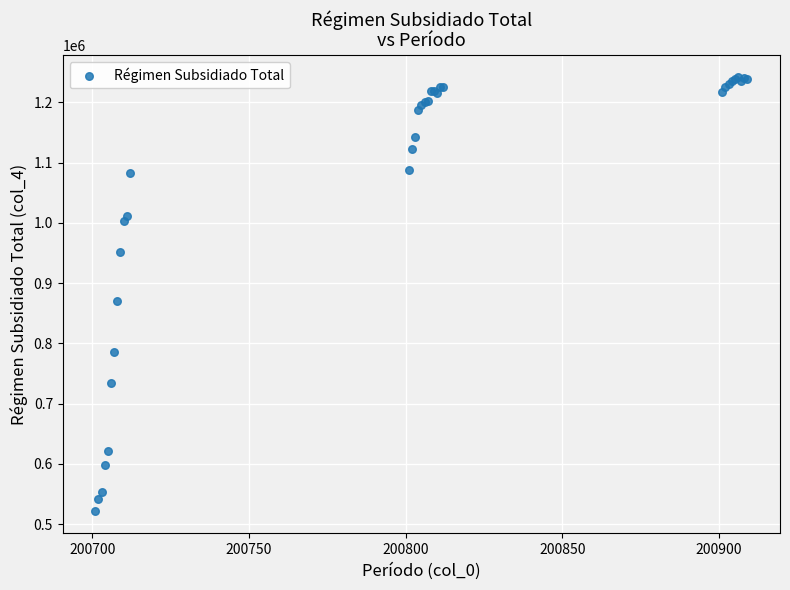

What Y value in the scatter plot is closest to 881889?

870605